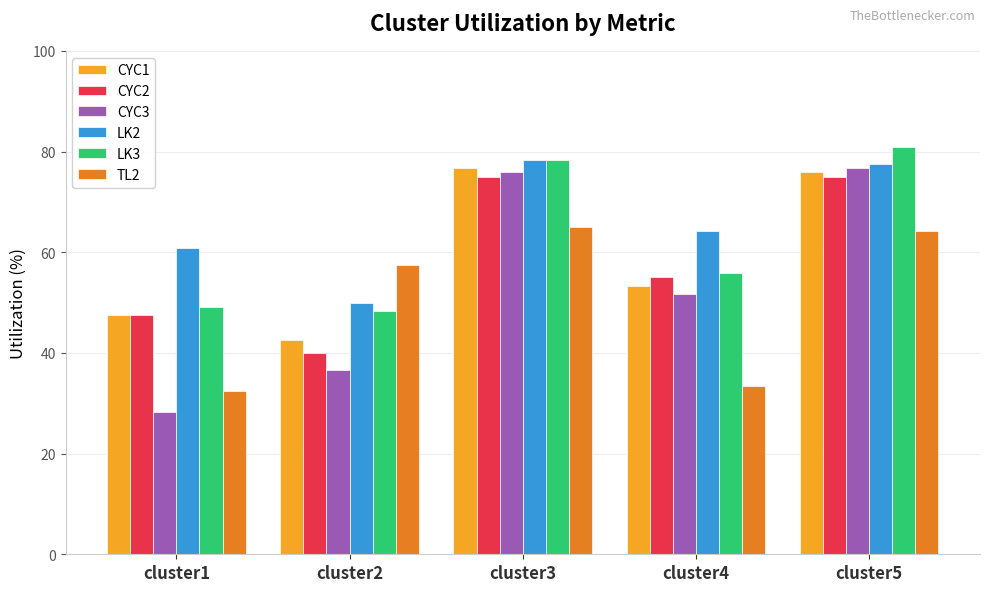

The value of CYC1 at cluster3 is 76.7. True or false?

True